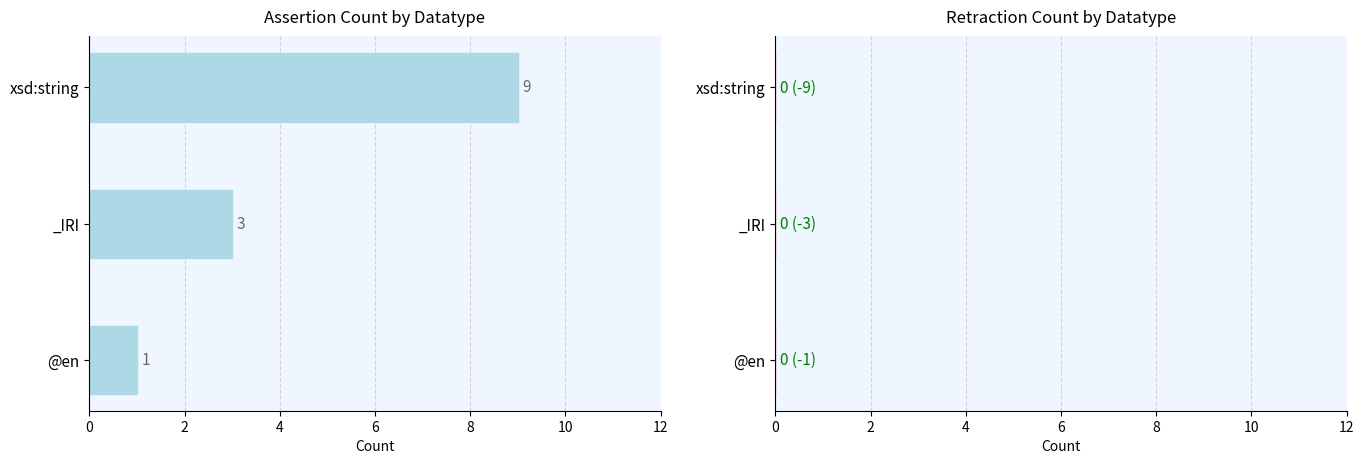

Reading top to bottom, list all the values displayed in this chart.

9	3	1